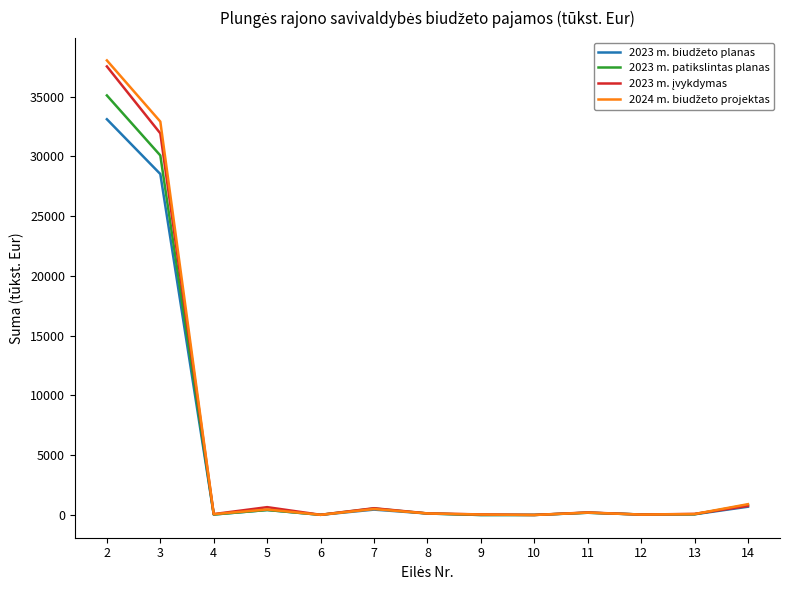

What is the greatest value displayed?

38031.9